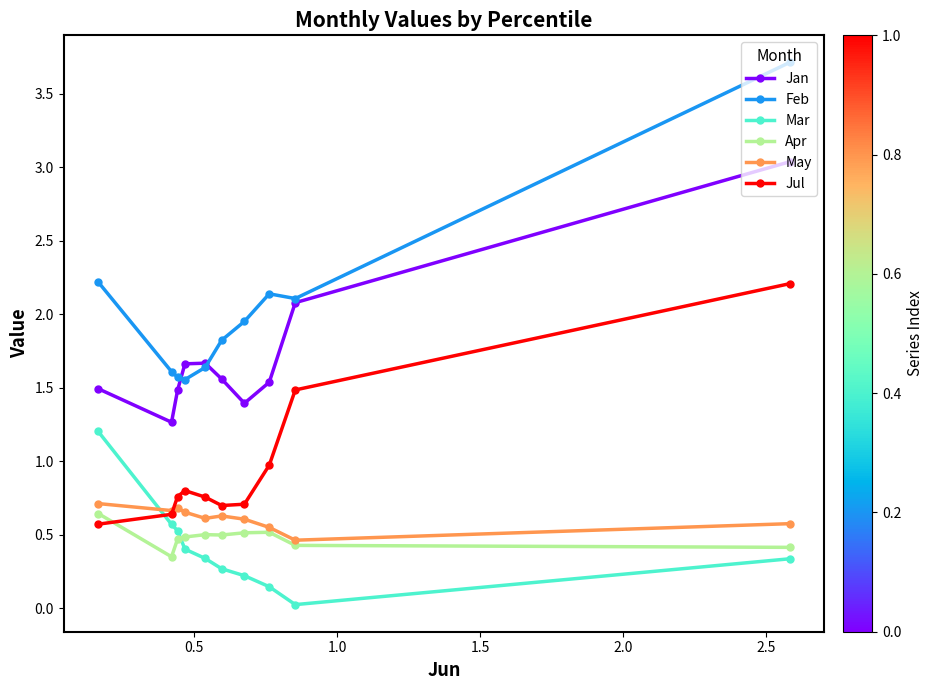

In Apr, how many points are higher than both neighbors (excluding endpoints)?

2